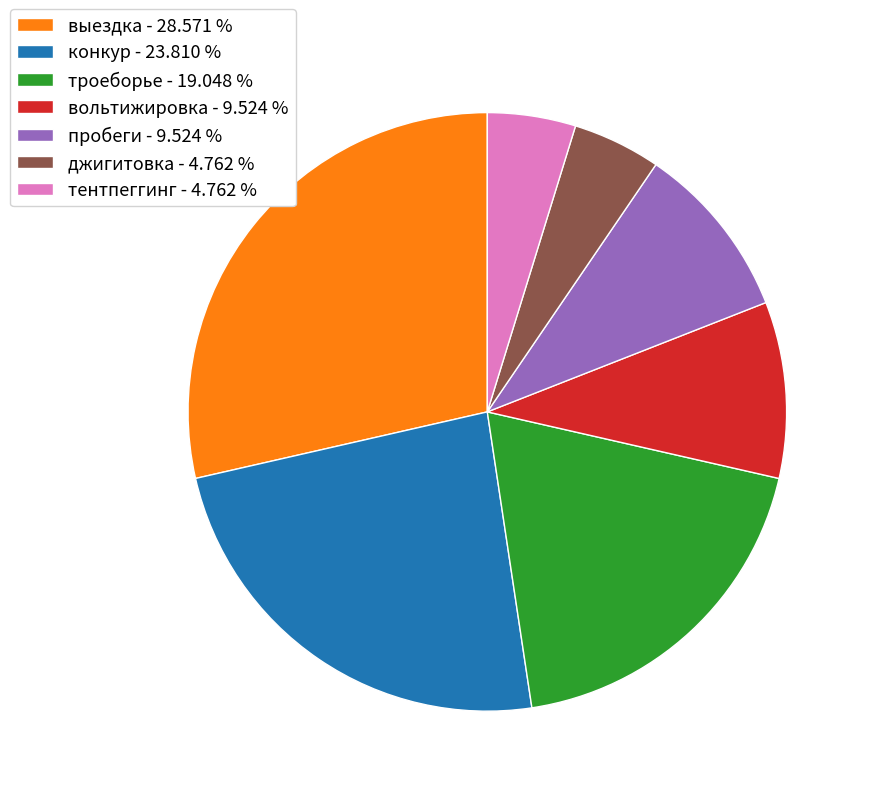

Count the number of slices in the pie.

7